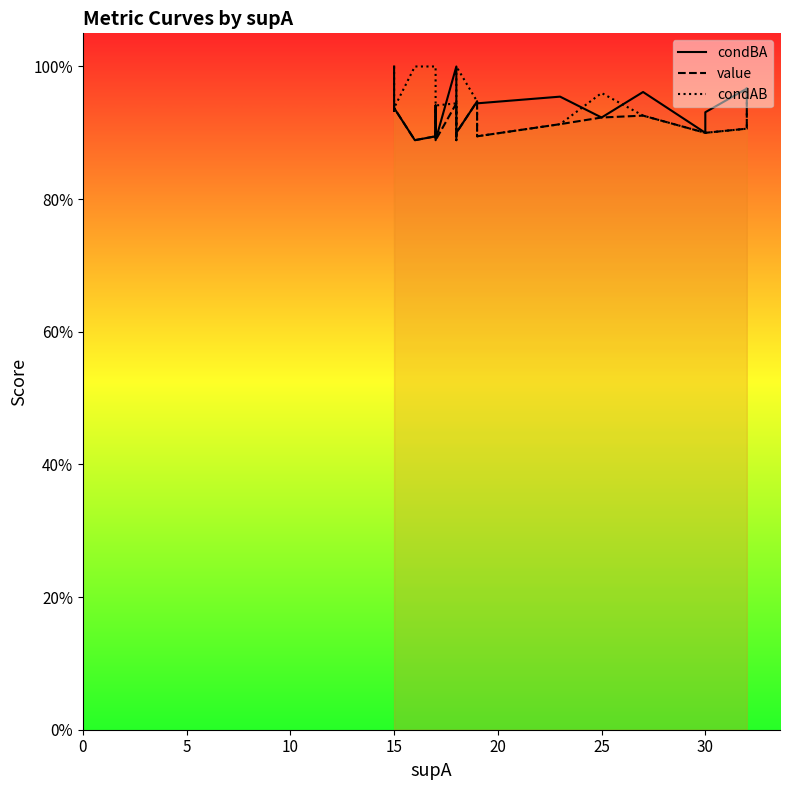

How many series are shown in this chart?

3